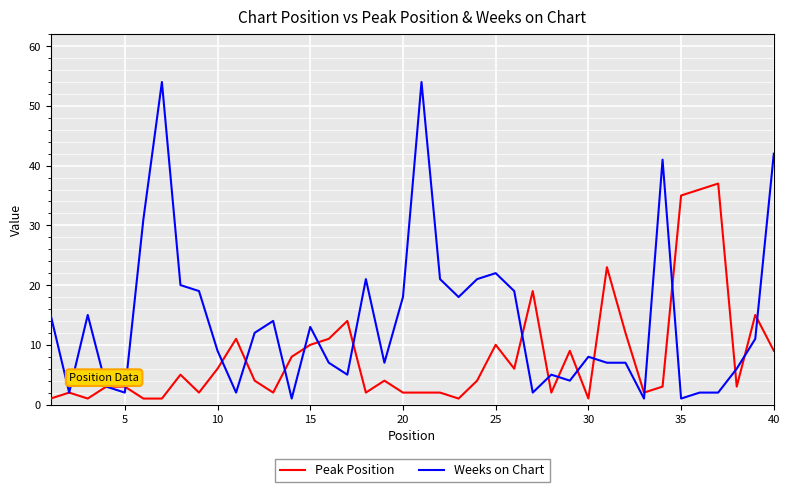

Reading left to right, extract all data points from this chart.

Peak Position: 1	2	1	3	3	1	1	5	2	6	11	4	2	8	10	11	14	2	4	2	2	2	1	4	10	6	19	2	9	1	23	12	2	3	35	36	37	3	15	9
Weeks on Chart: 15	2	15	3	2	31	54	20	19	9	2	12	14	1	13	7	5	21	7	18	54	21	18	21	22	19	2	5	4	8	7	7	1	41	1	2	2	6	11	42